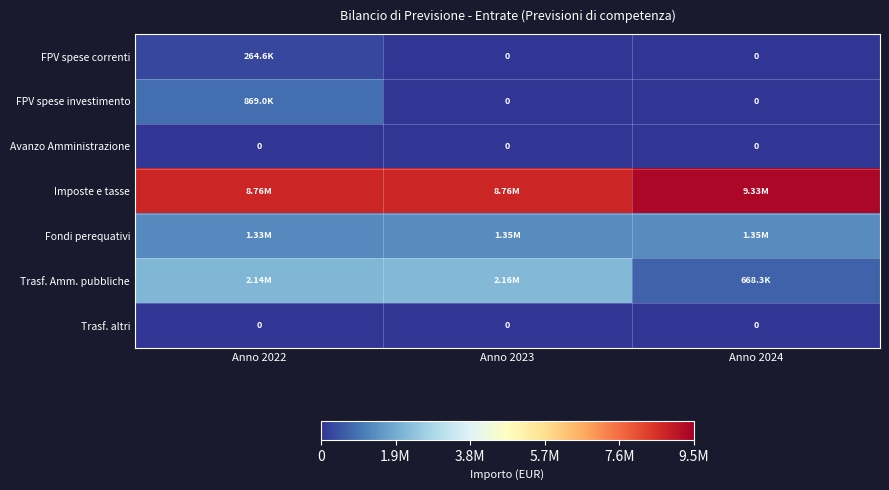

At Anno 2024, list the series in order from largest to smallest.

Imposte e tasse, Fondi perequativi, Trasf. Amm. pubbliche, FPV spese correnti, FPV spese investimento, Avanzo Amministrazione, Trasf. altri